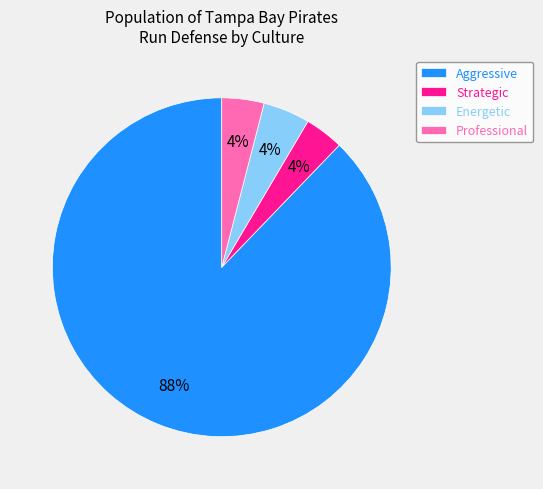

Which has a higher value, Aggressive or Energetic?

Aggressive